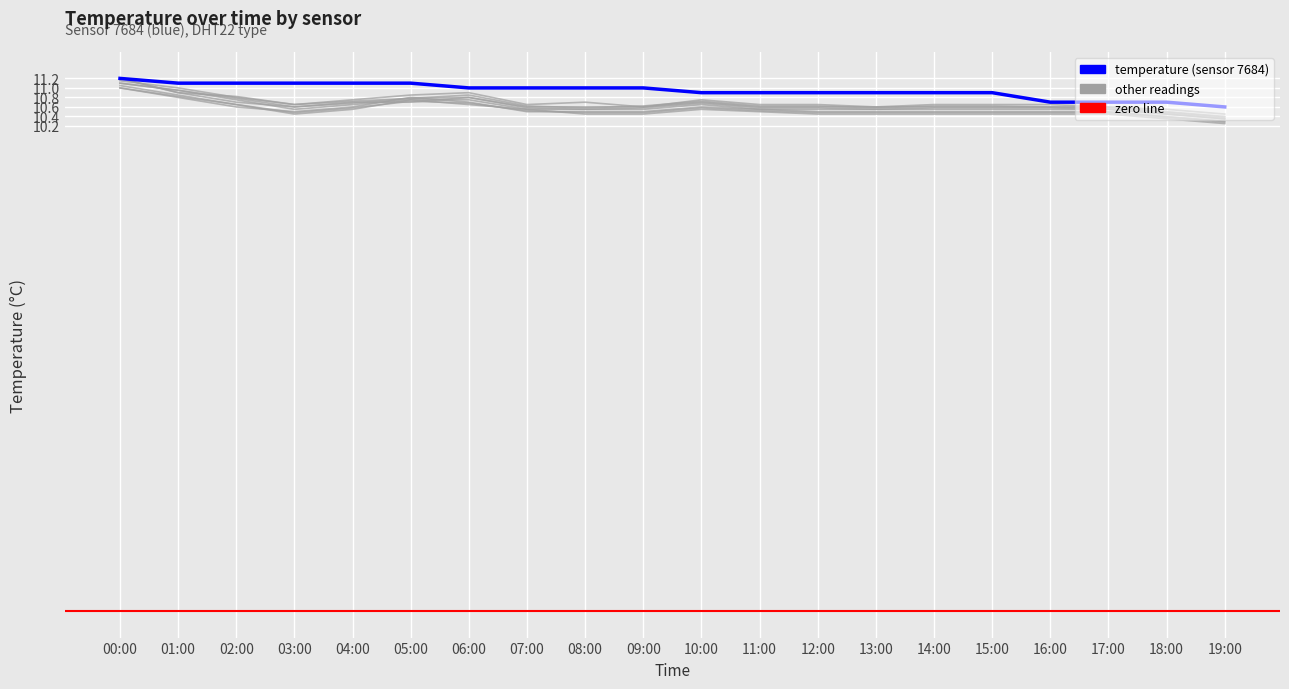

True or false: the data shows 10.9 at 14:00.

True